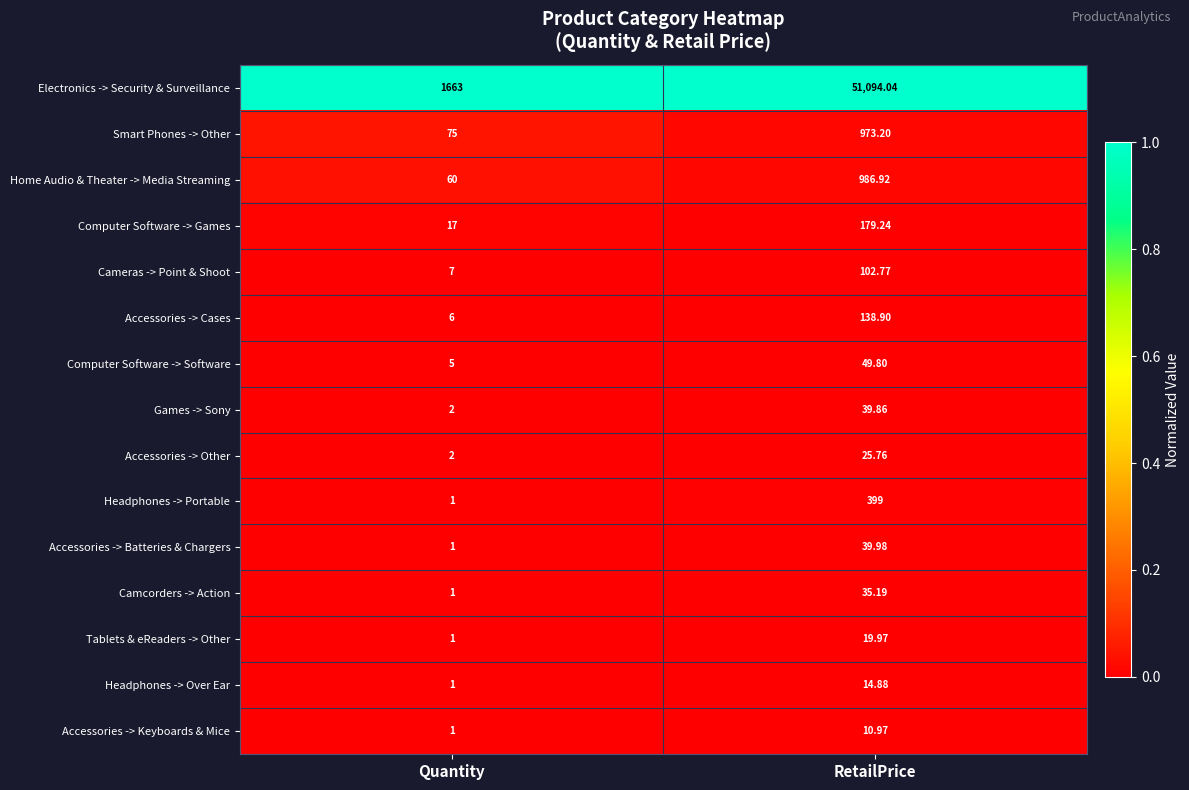

Which category has the highest value in the Headphones -> Portable series?

RetailPrice